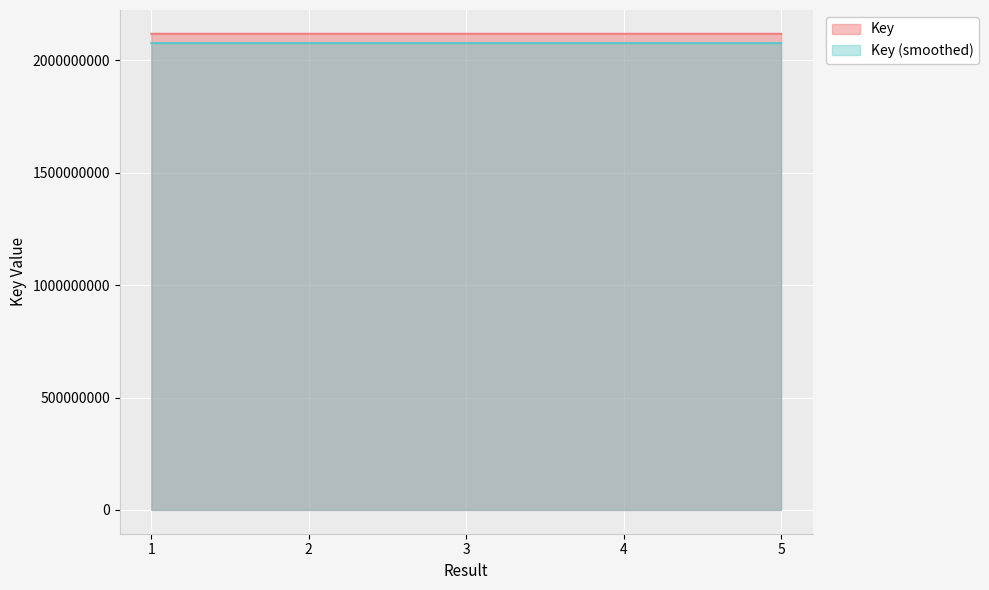

Where does the data first go above 2117910345?

2